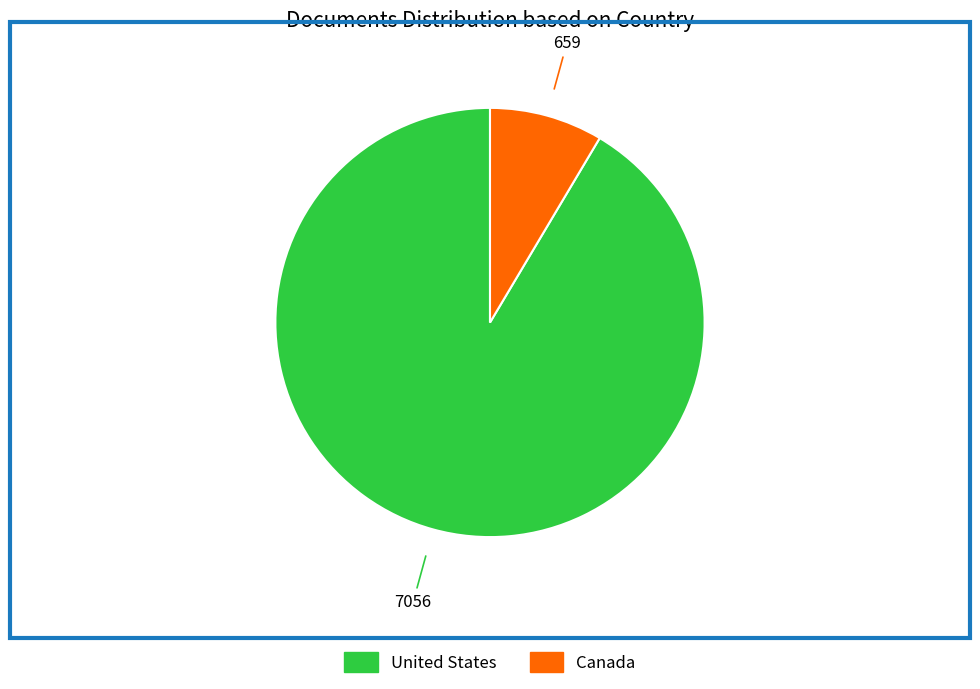

Approximately how many times larger is the value at Canada compared to United States?

0.1